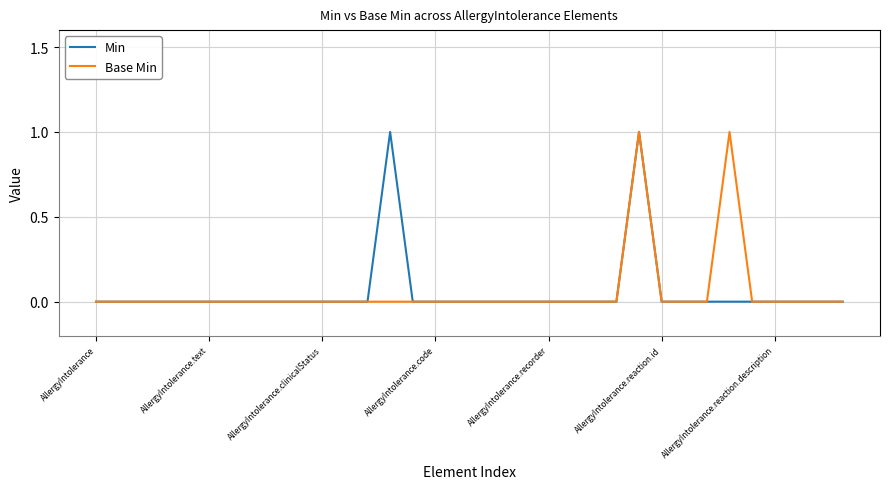

What is the label of the 11th point from the right?

23